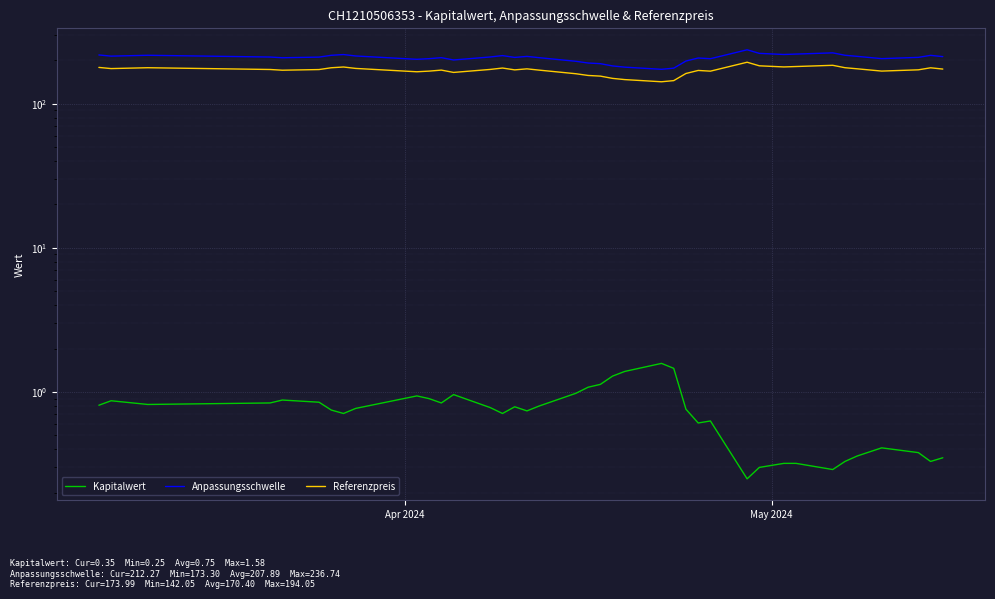

What is the difference between the maximum and minimum values in the Anpassungsschwelle series?

63.4